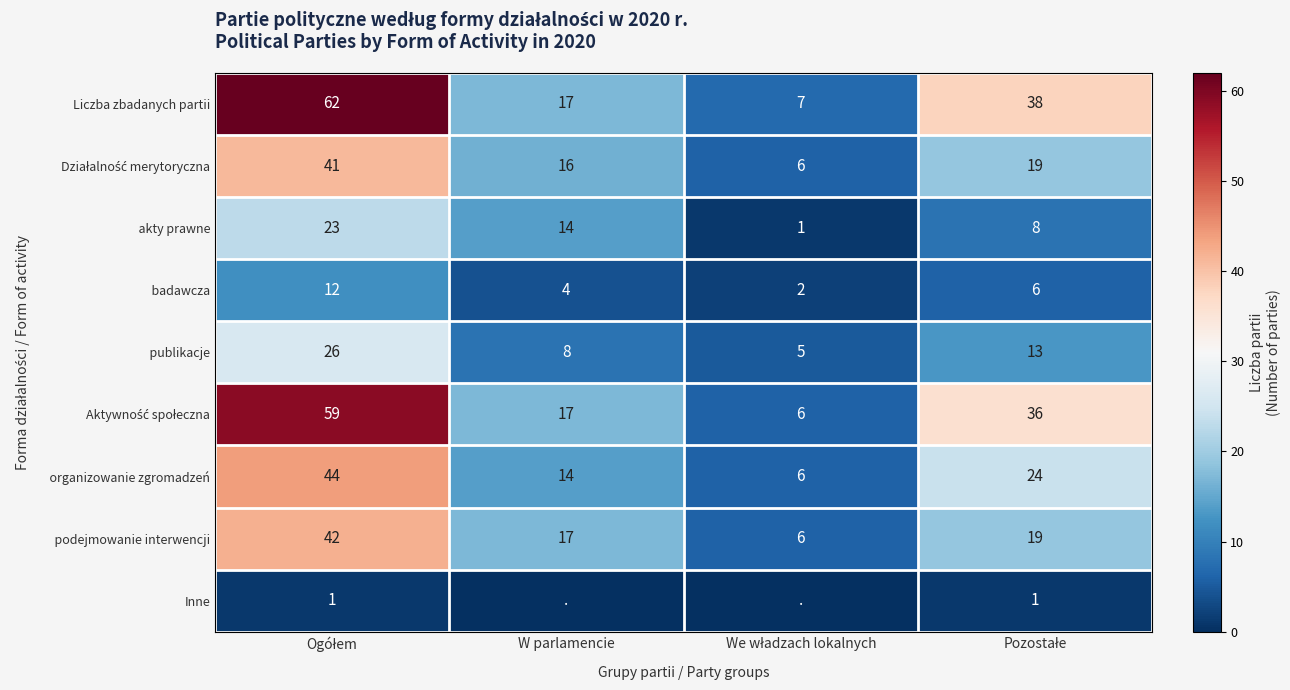

What is the sum of all Liczba zbadanych partii values?

124